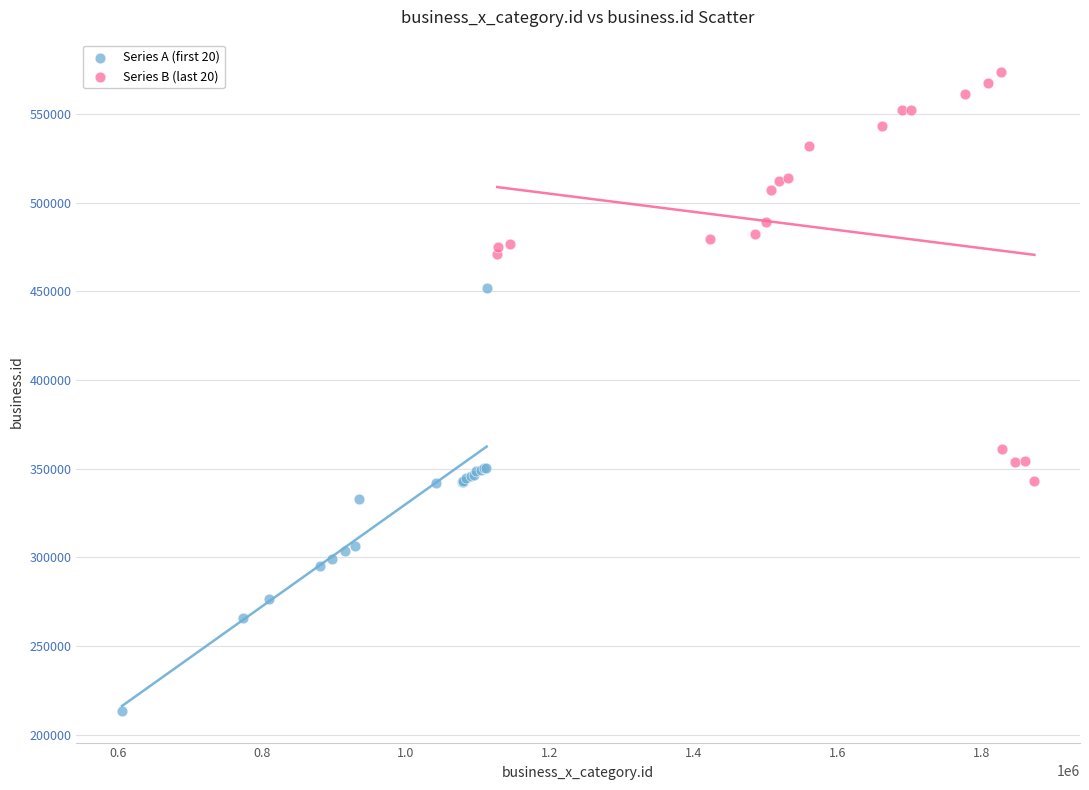

What are all the series names shown in the legend?

Series A (first 20), Series B (last 20)